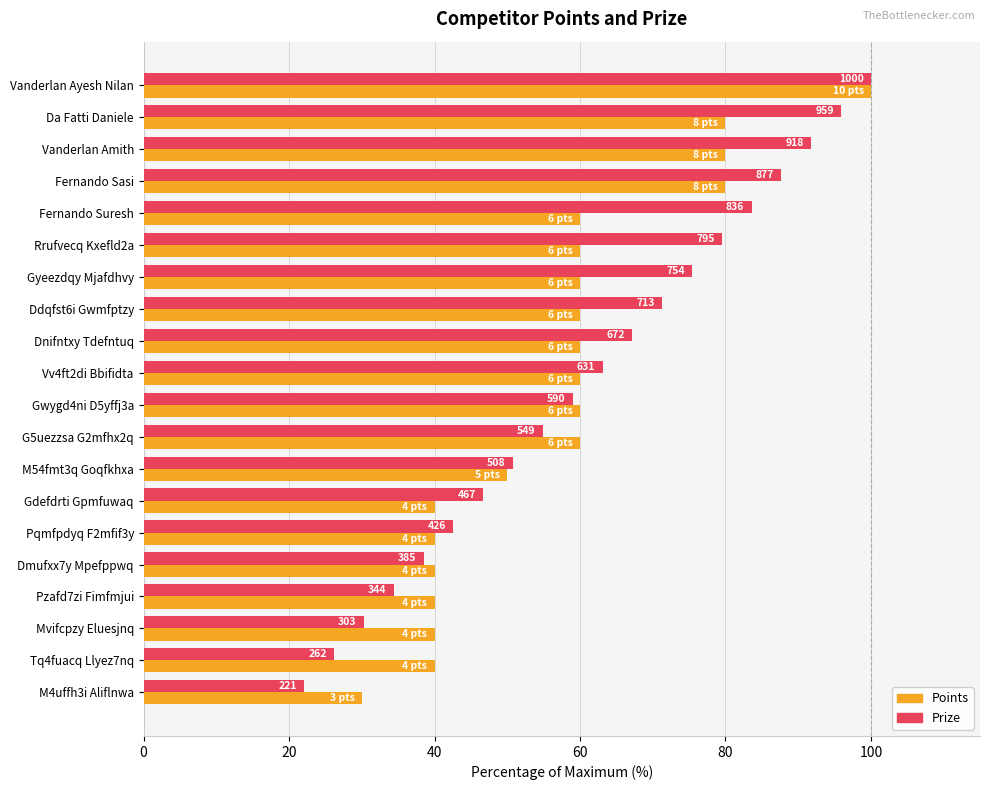

Rank the series by their average value, from highest to lowest.

Prize, Points